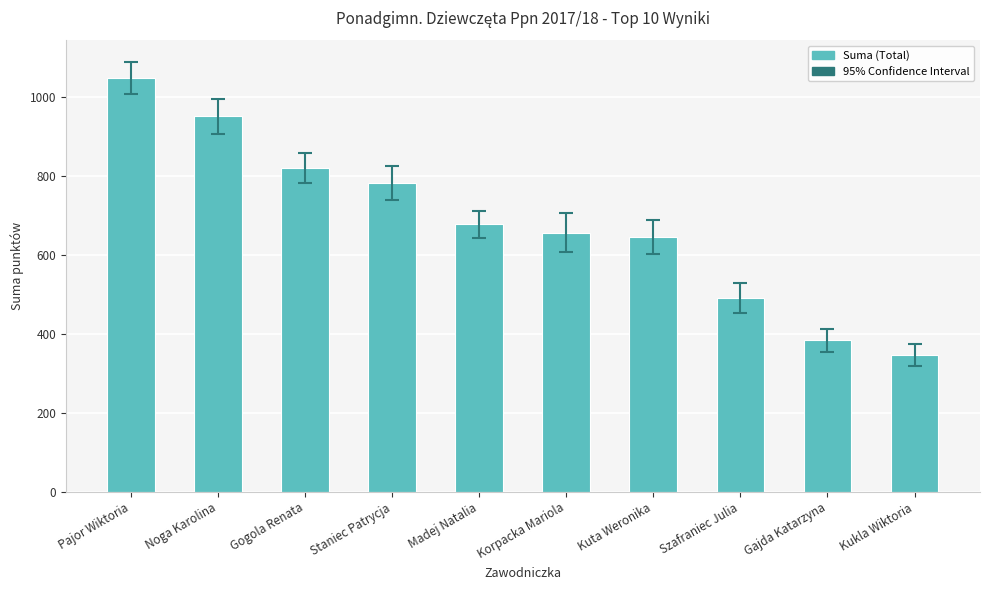

How many series are shown in this chart?

1